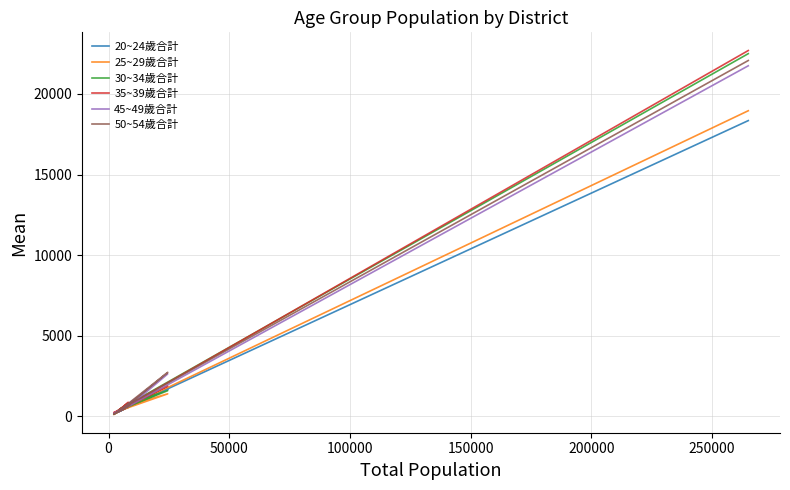

Reading left to right, list all the values displayed in this chart.

20~24歲合計: 18344	329	661	321	309	562	310	1668	707	596	157	146	457	430
25~29歲合計: 18956	368	628	365	309	578	318	1400	755	597	172	117	498	422
30~34歲合計: 22495	436	781	408	398	816	352	1596	896	760	196	149	527	459
35~39歲合計: 22689	384	832	390	374	874	324	1886	785	783	236	241	516	476
45~49歲合計: 21743	322	754	302	318	728	269	2634	766	673	215	170	500	421
50~54歲合計: 22070	409	711	334	302	635	283	2731	884	732	179	127	509	431